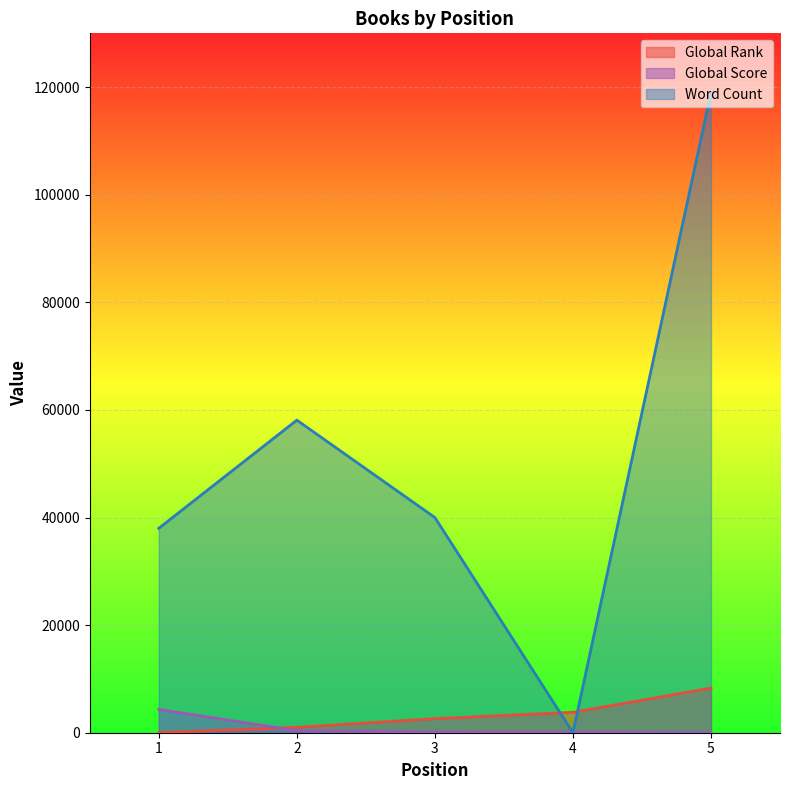

What is the total value across all series at 5?

127335